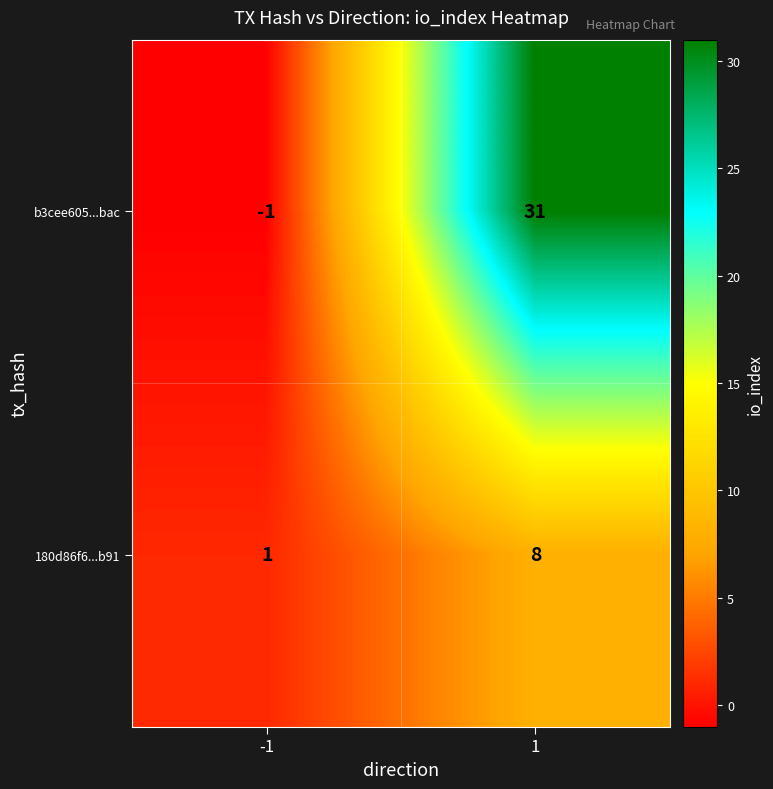

The b3cee605...bac series shows -1 at -1. True or false?

True